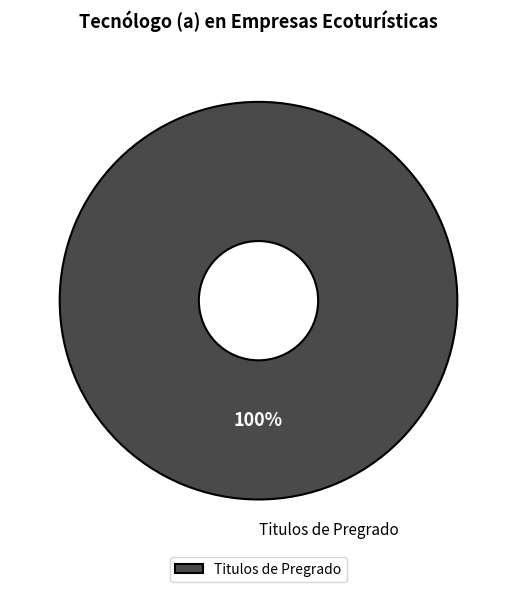

Does Titulos de Pregrado account for over 50% of the chart?

Yes